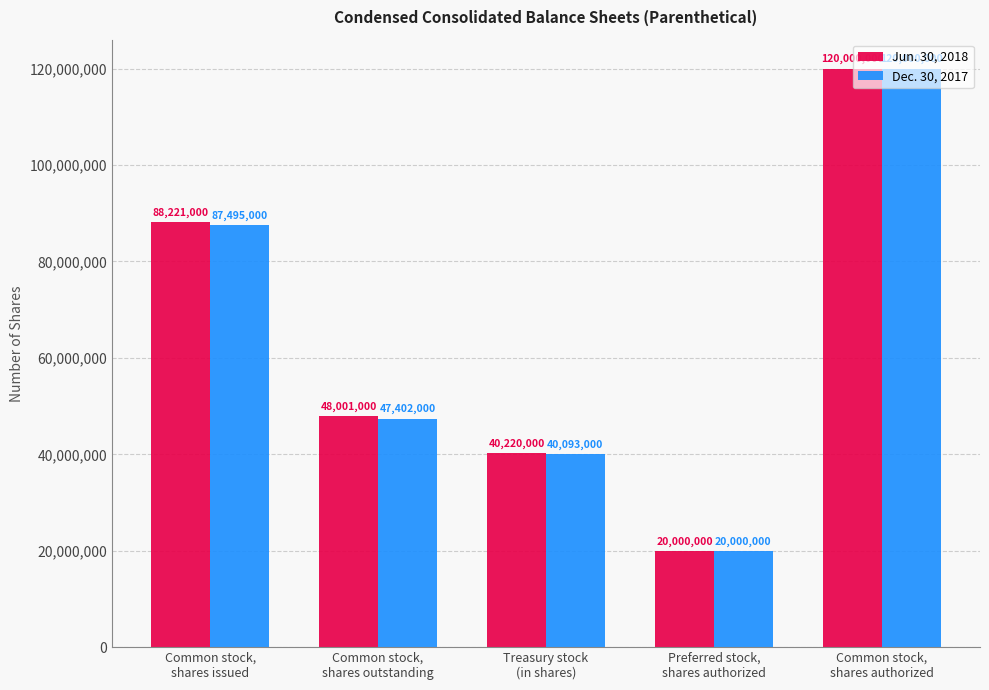

Does the chart contain any negative values?

No